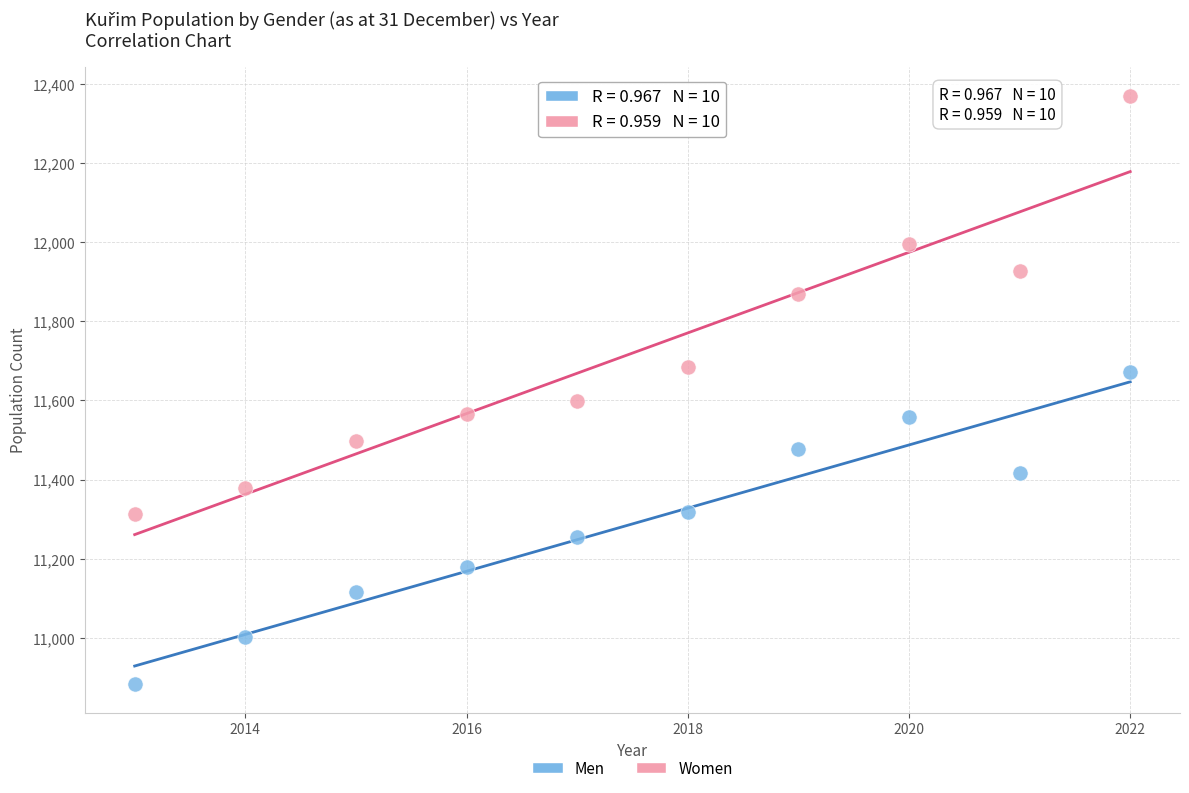

Which series reaches the maximum Y coordinate?

Women